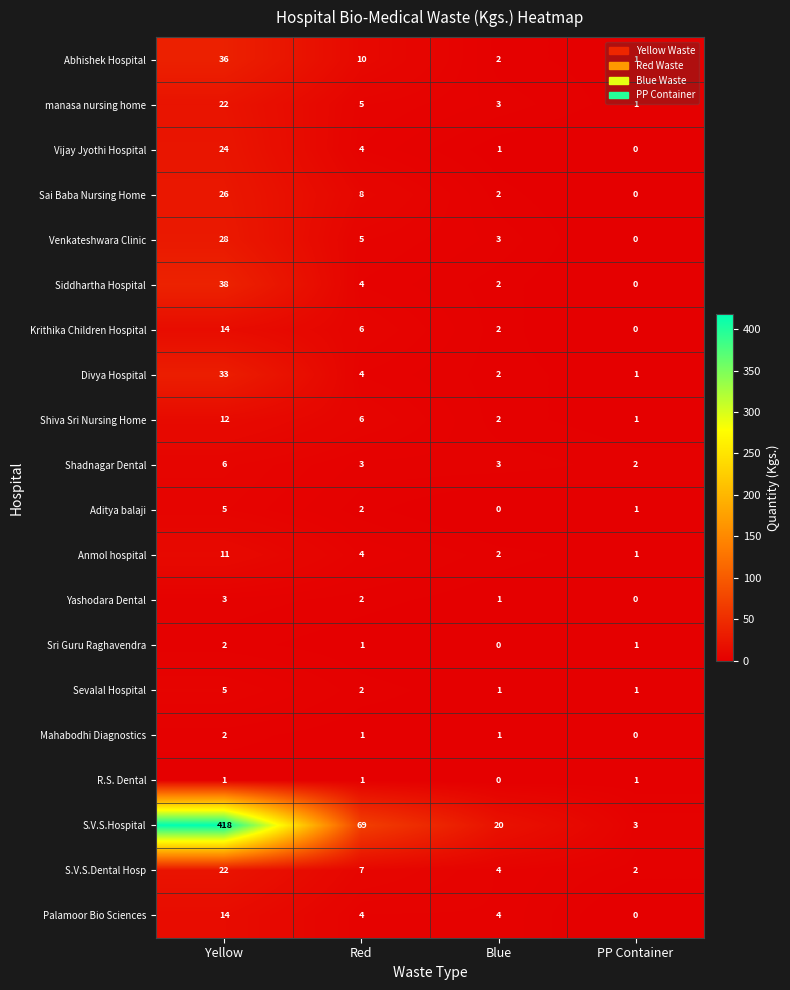

Is the value of Shadnagar Dental at Blue greater than the value of Shiva Sri Nursing Home at PP Container?

Yes